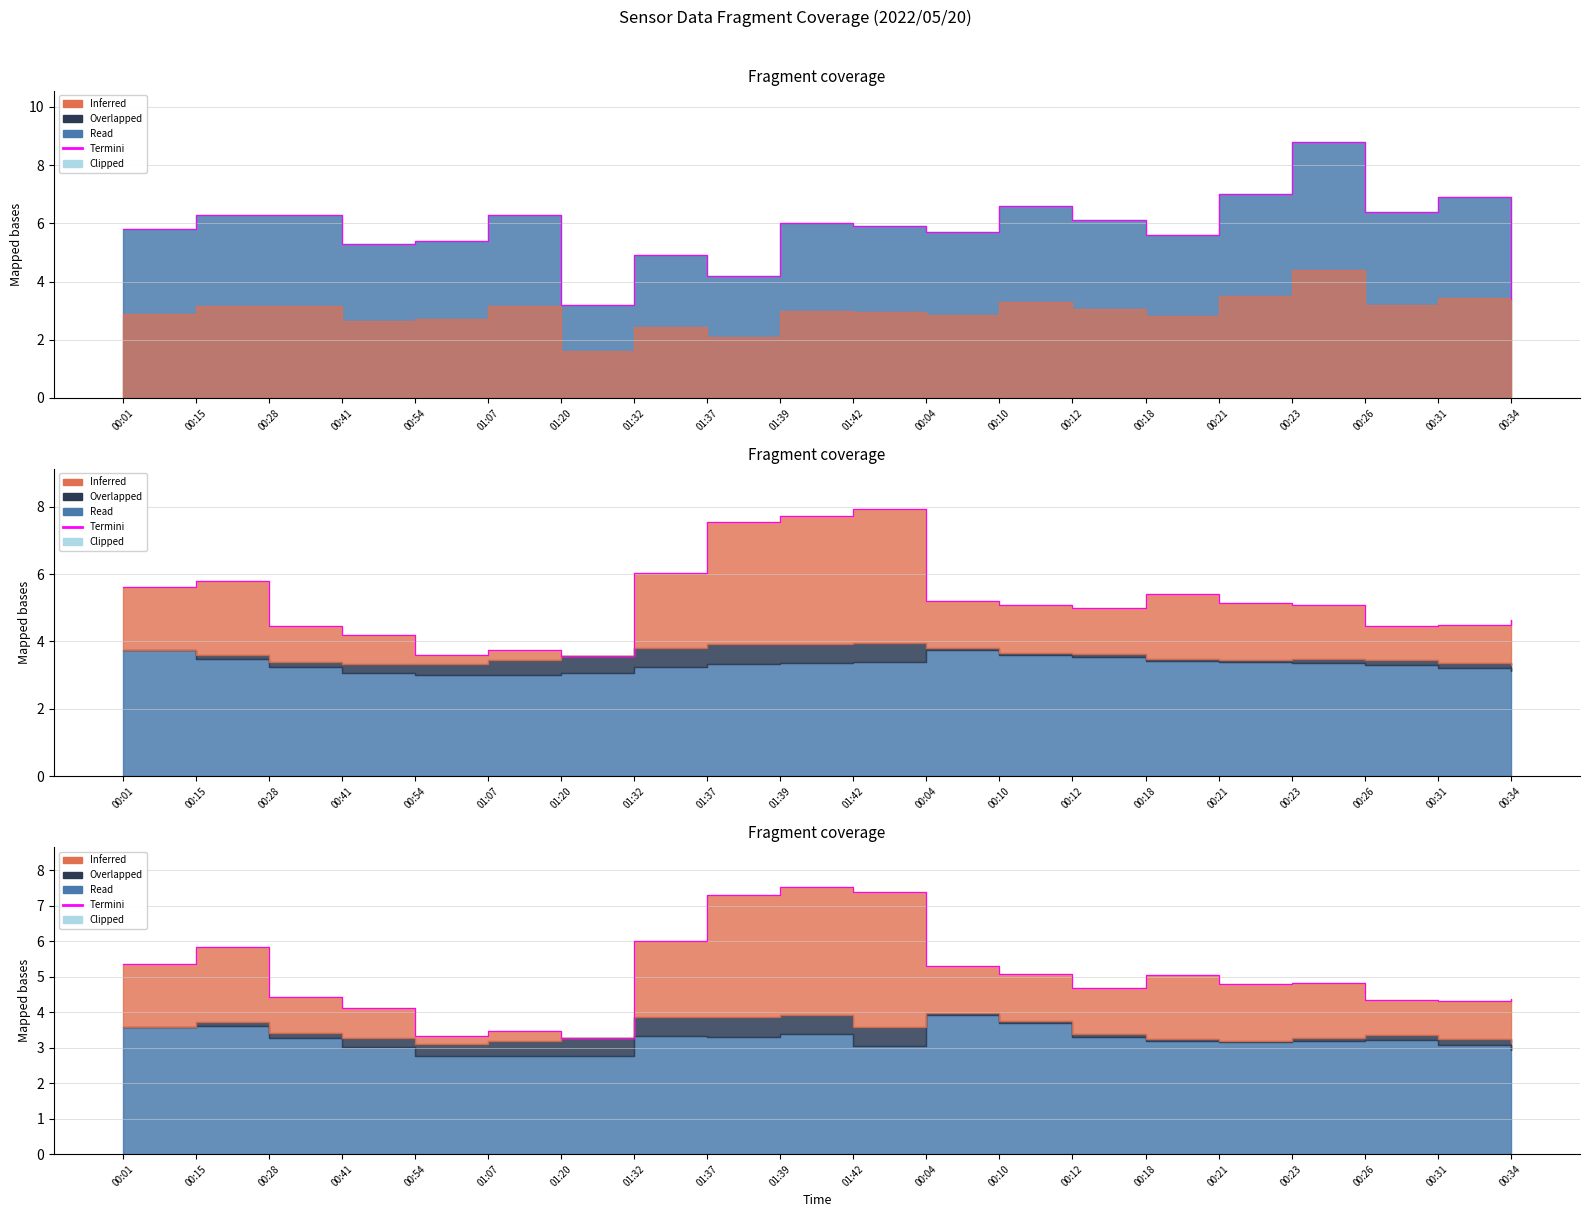

Count the number of values greater than 4.

17